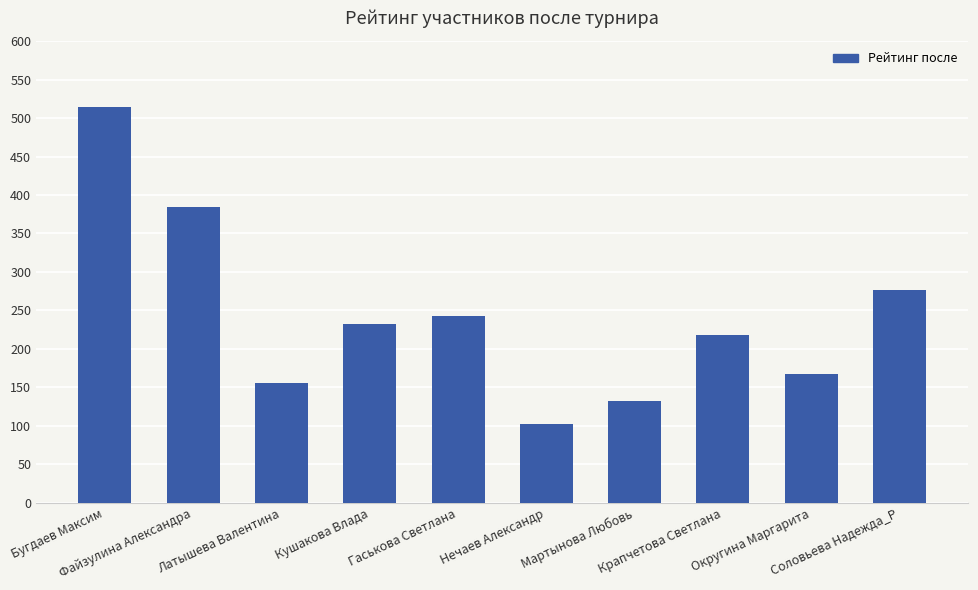

What is the average value?

243